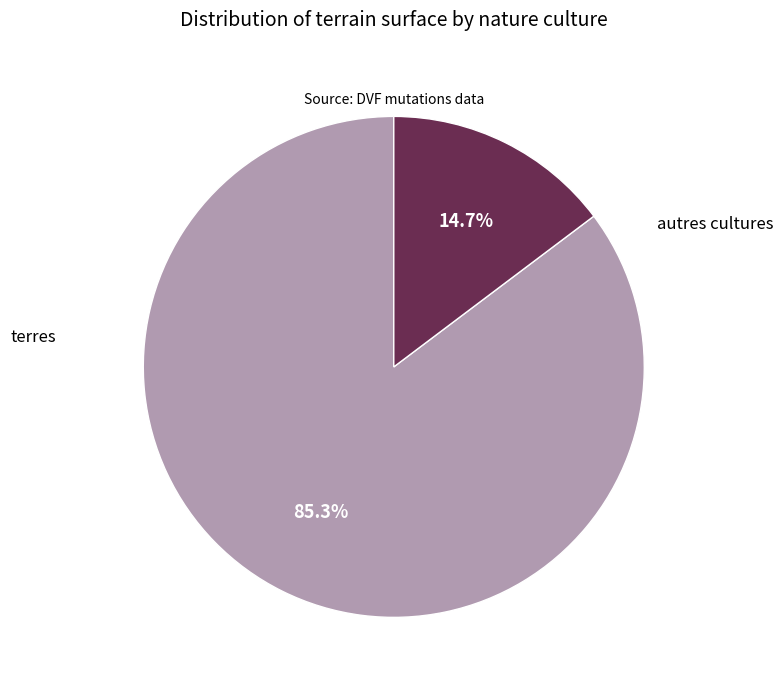

Which slice is the smallest?

autres cultures